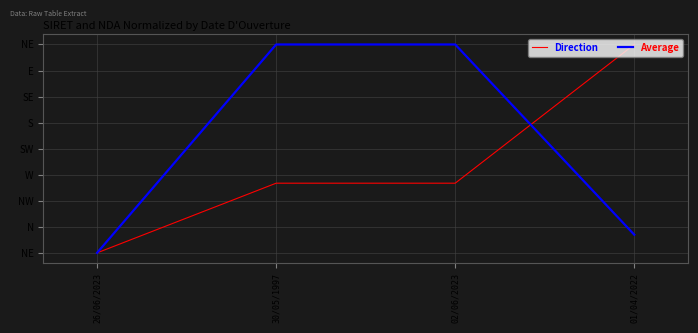

List the labels in order of Direction value, largest first.

01/04/2022, 02/06/2023, 30/05/1997, 26/06/2023